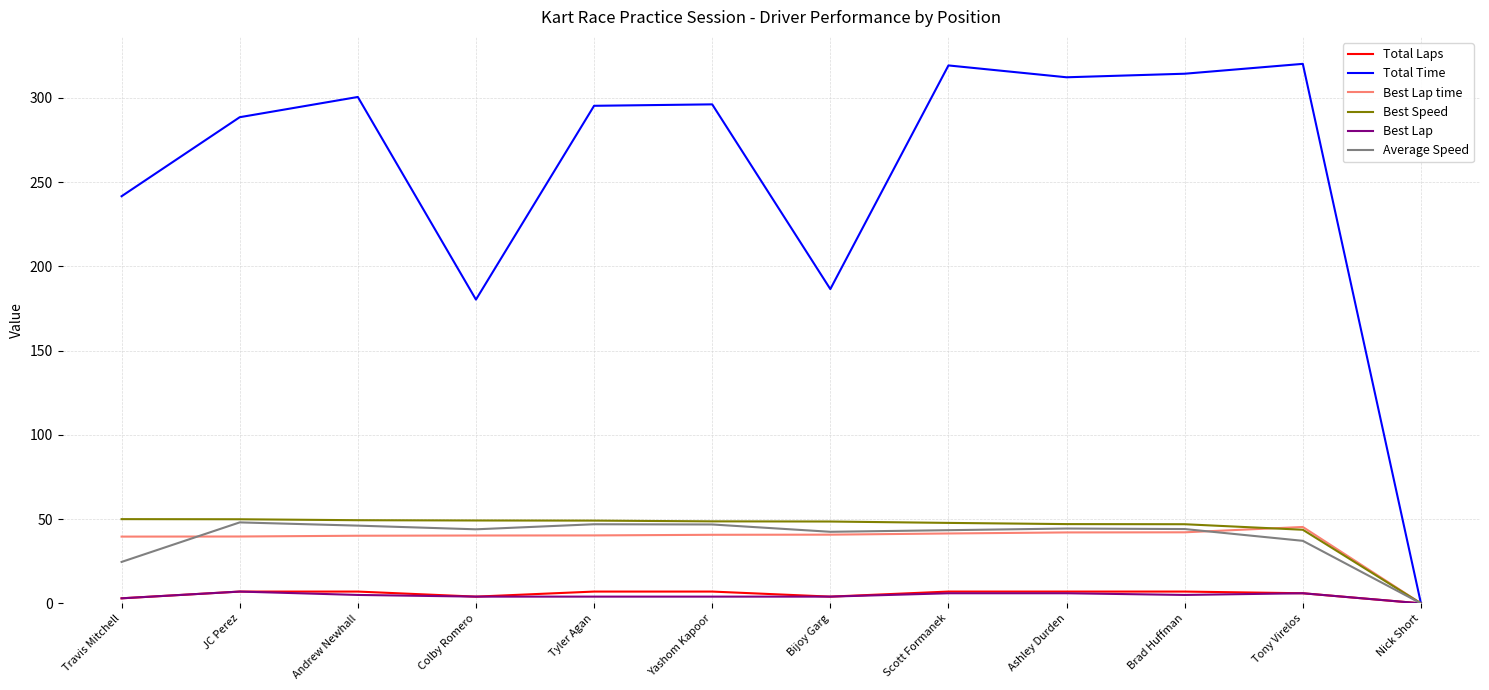

Which series has the widest spread of values?

Total Time